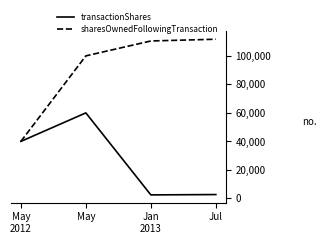

Which series has the largest range (max minus min)?

sharesOwnedFollowingTransaction